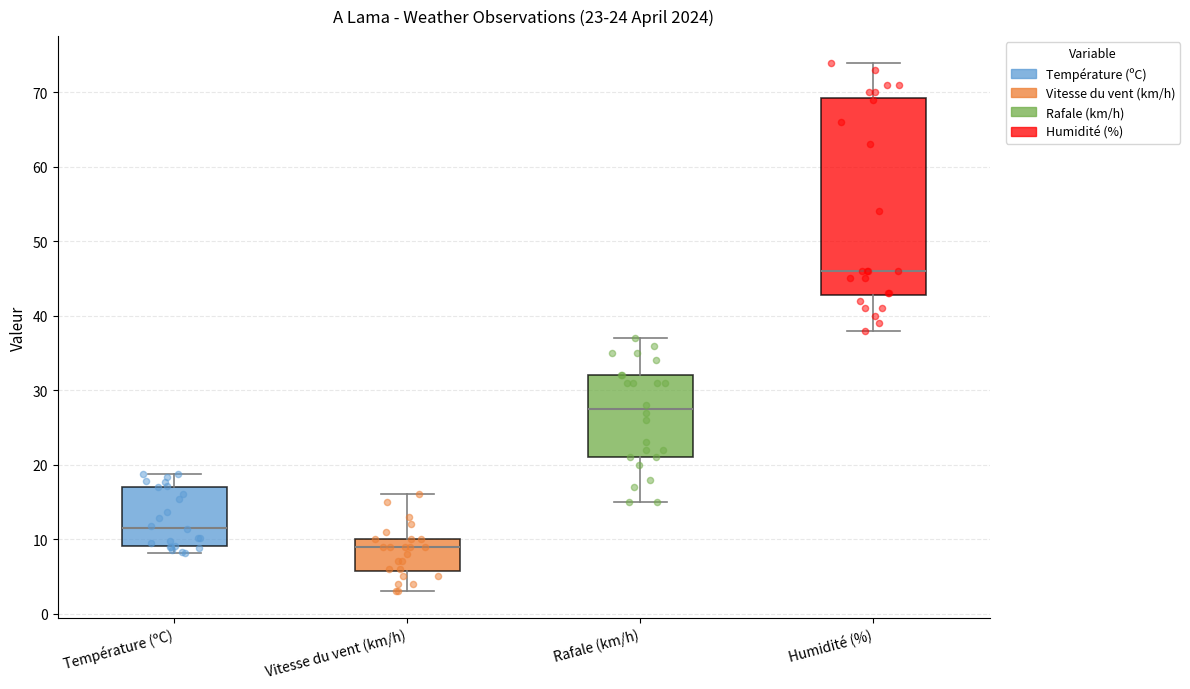

Which box's median line is the highest?

Humidité (%)